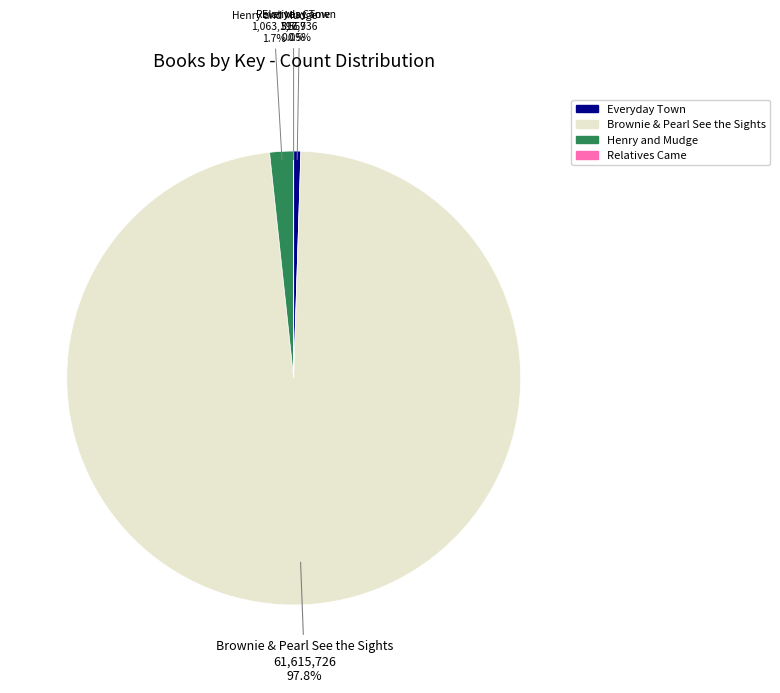

Does any single category account for the majority?

Yes